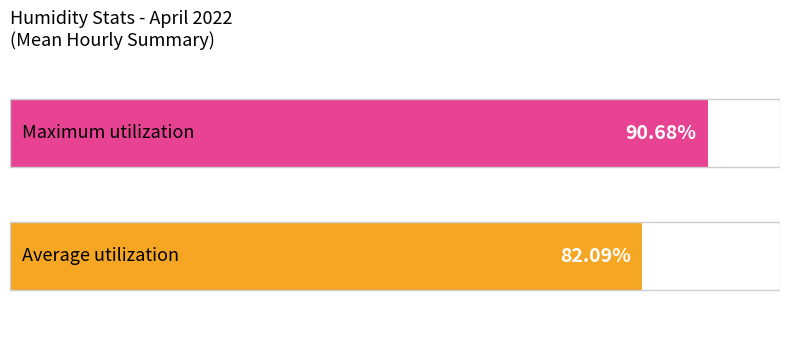

Does the chart contain any negative values?

No